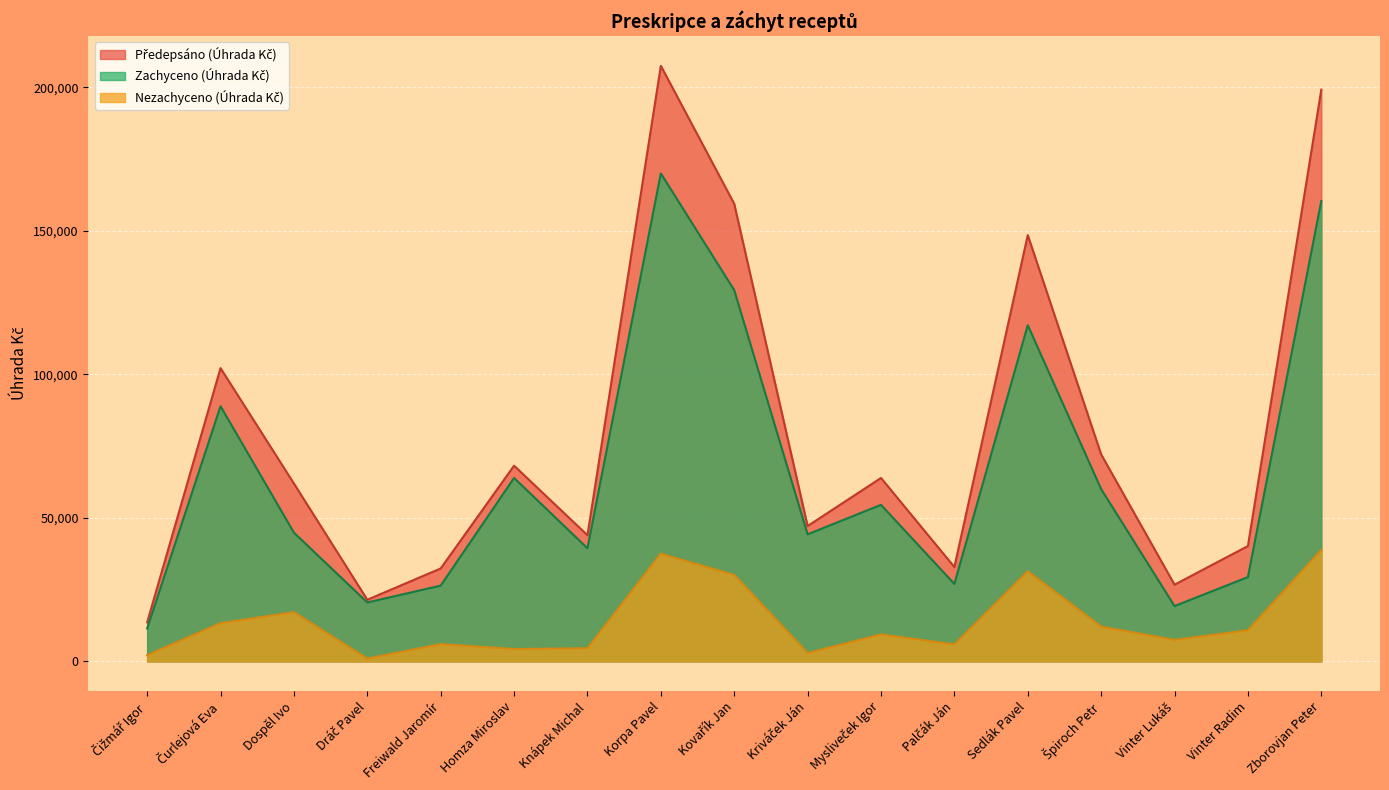

At which category does Předepsáno (Úhrada Kč) reach its first local valley?

Dráč Pavel